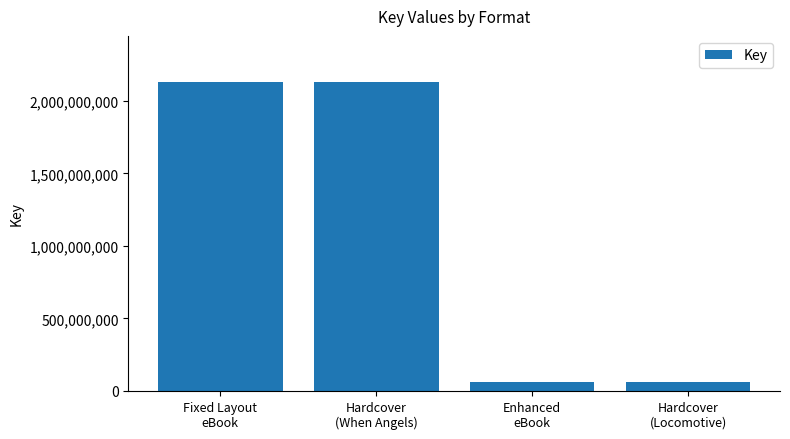

What is the minimum value shown in the chart?

64563133